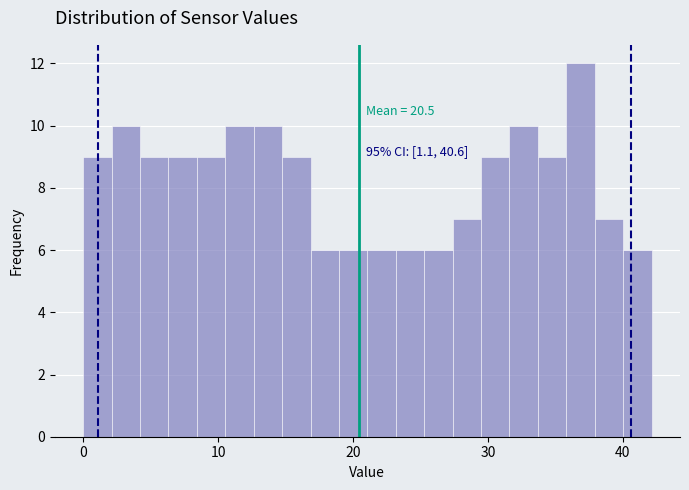

Read against the x-axis, roughly where is the centre of the tallest bar?

37